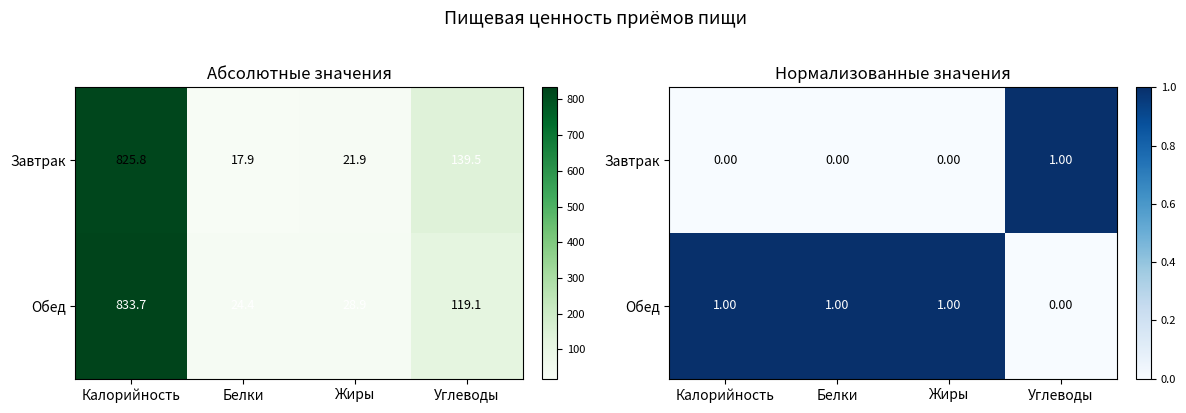

At which category is the sum across all series the highest?

Калорийность